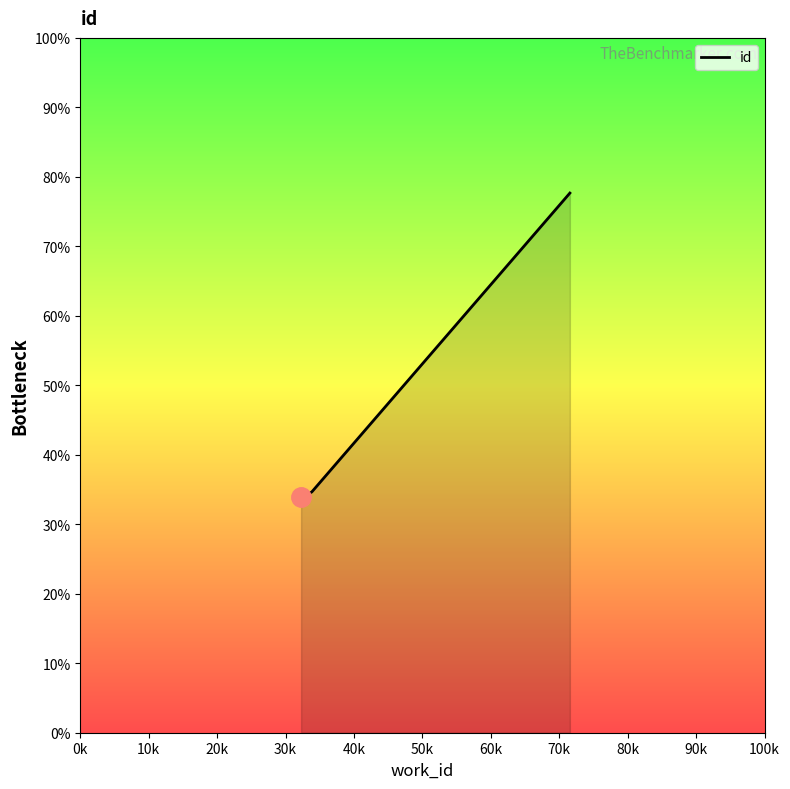

What is the smallest value displayed?

33.9